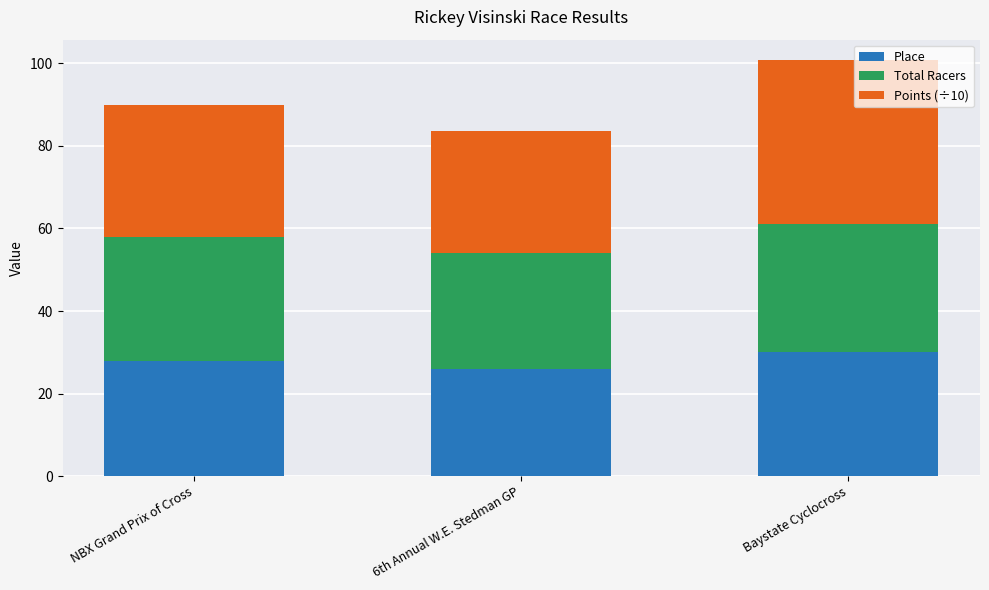

Are the bars grouped side by side (vs. stacked)?

No